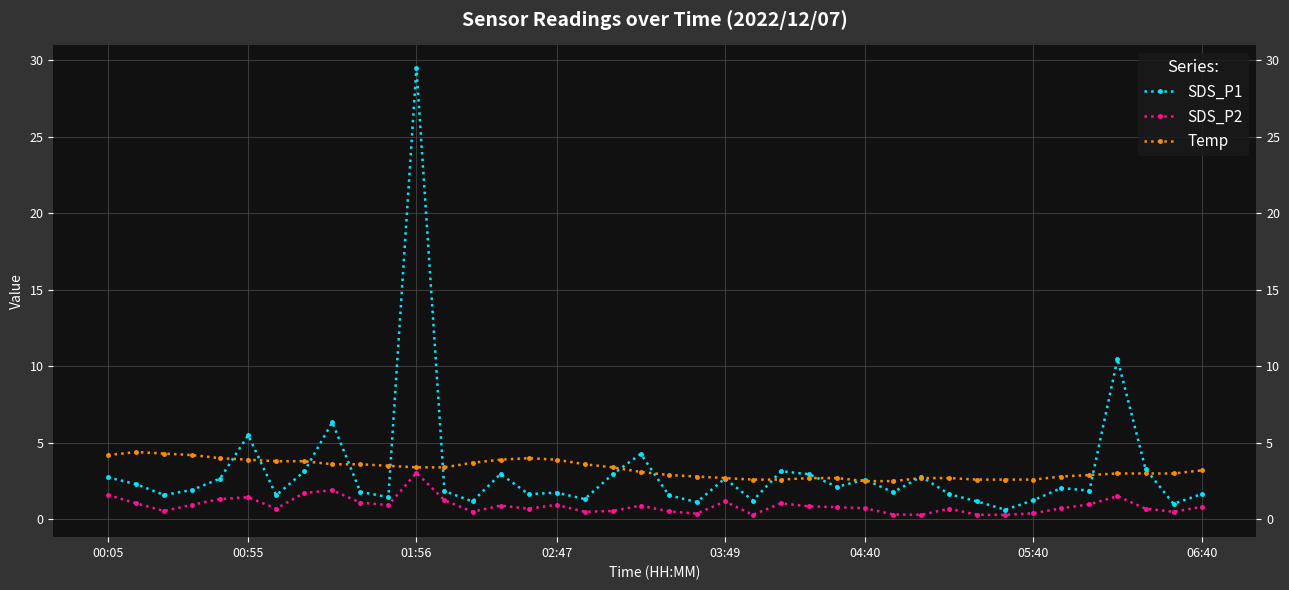

How many interior local valleys does the SDS_P2 series have?

10